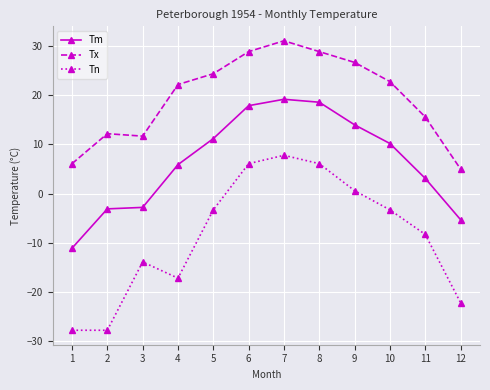

True or false: Tx has a value of 42.0 at 8.

False